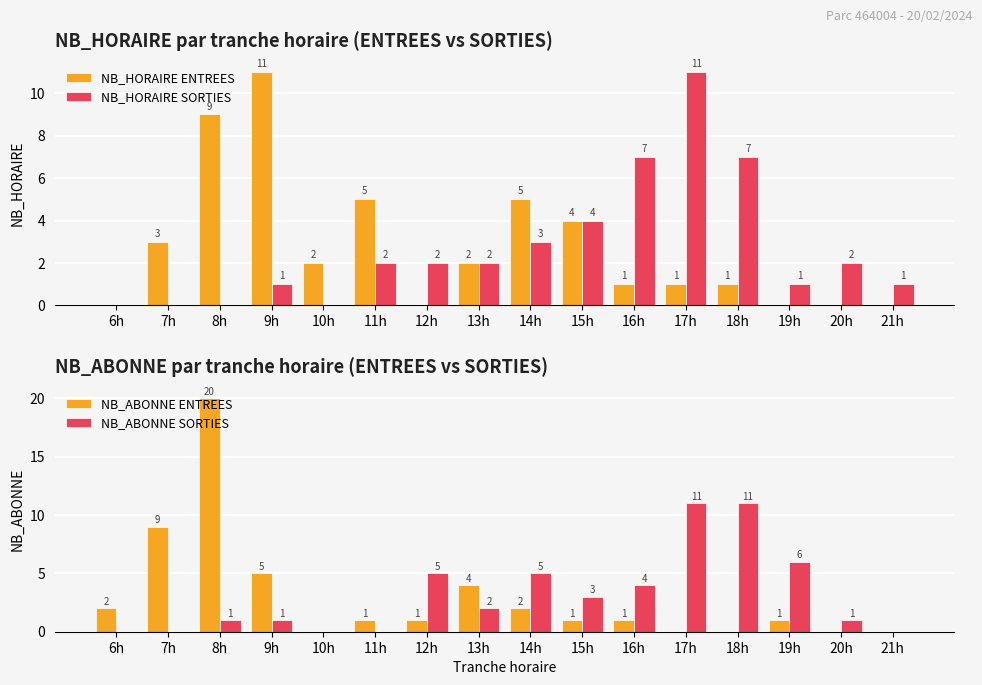

Rank the categories by NB_HORAIRE SORTIES value from lowest to highest.

6h, 7h, 8h, 10h, 9h, 19h, 21h, 11h, 12h, 13h, 20h, 14h, 15h, 16h, 18h, 17h